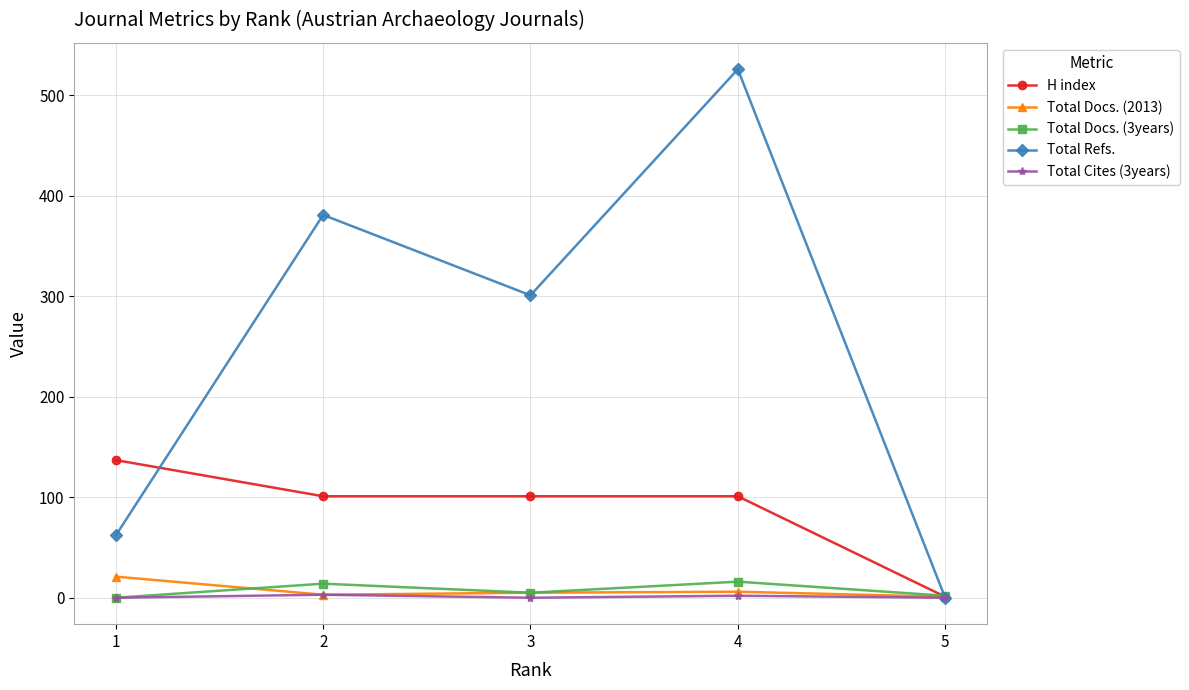

What is the maximum value shown in the chart?

526